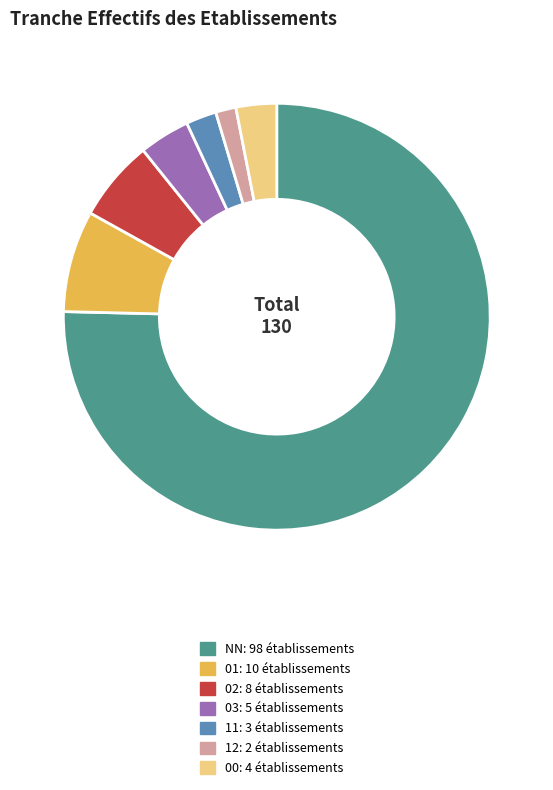

Count the number of slices in the pie.

7